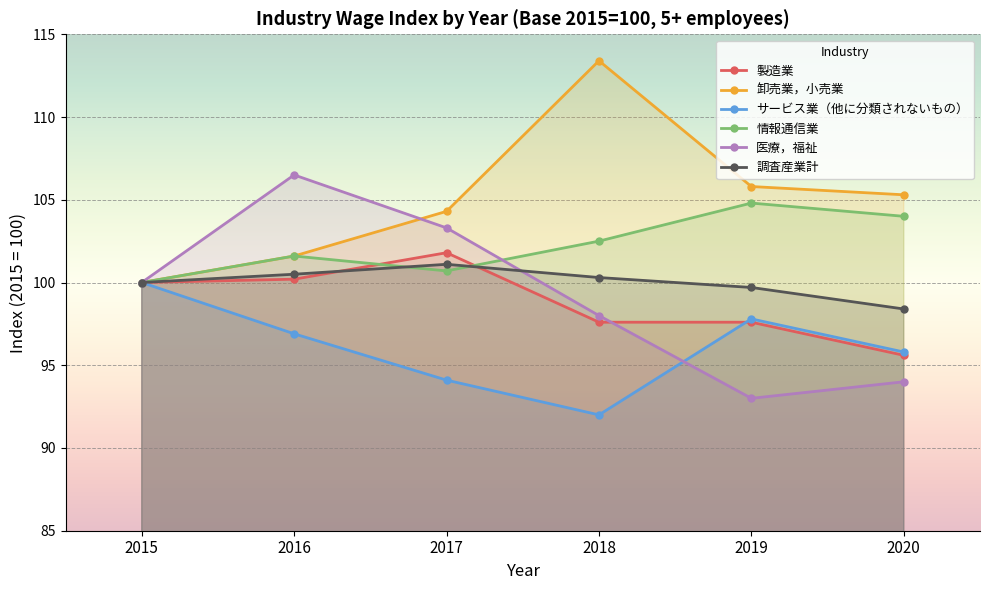

Which category has the highest value in the サービス業（他に分類されないもの） series?

2015